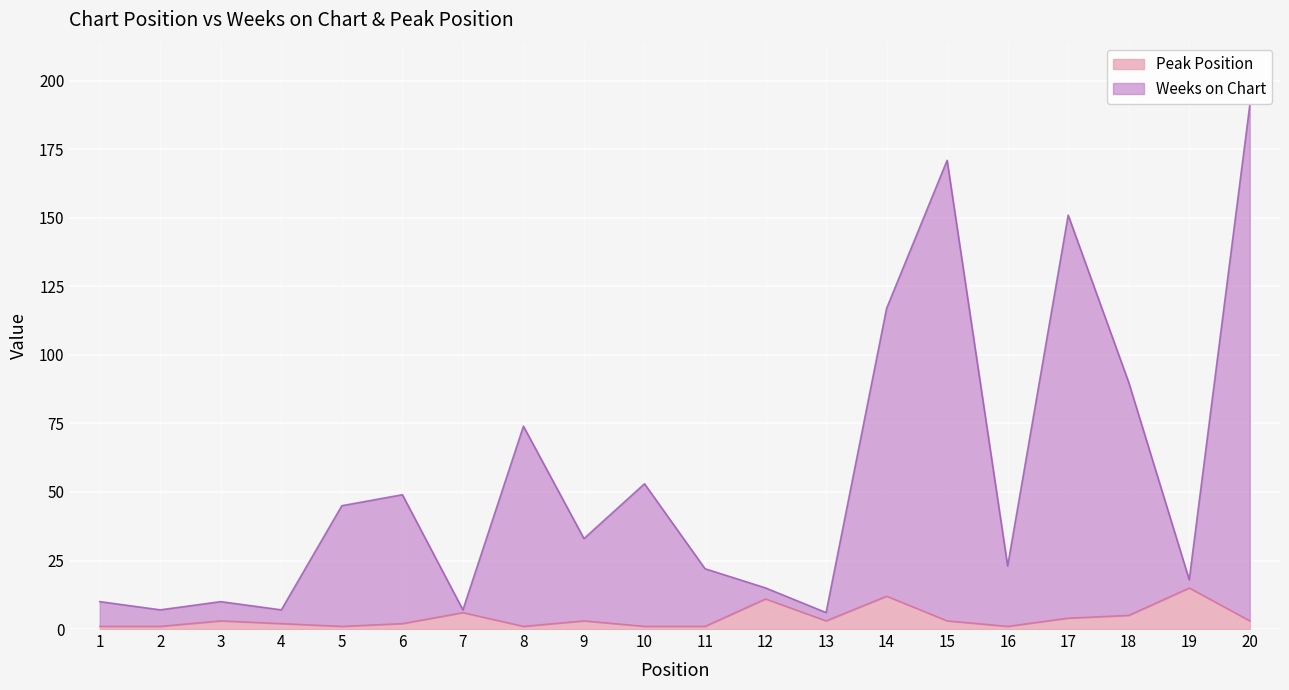

Where does the Peak Position series first go above 3?

7